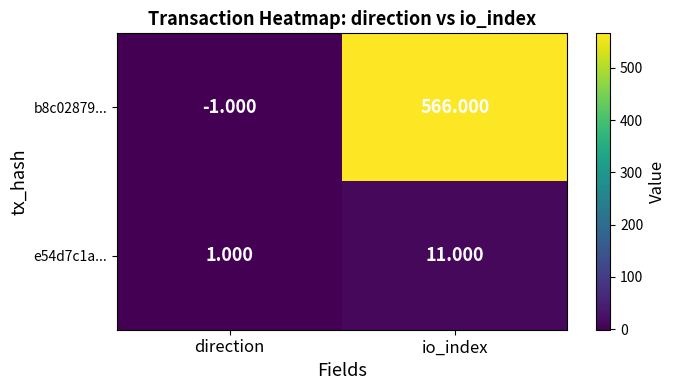

At which category does the chart reach its peak across all series?

io_index